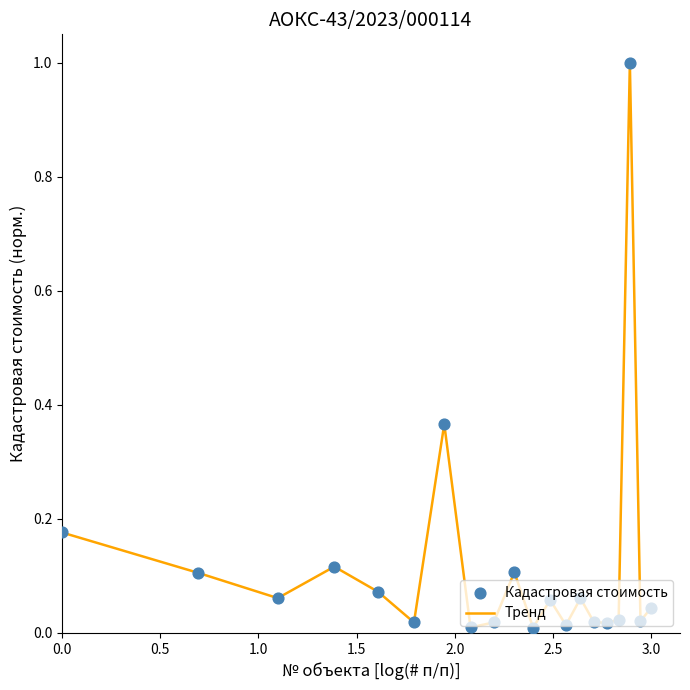

What is the maximum value shown in the chart?

1.0